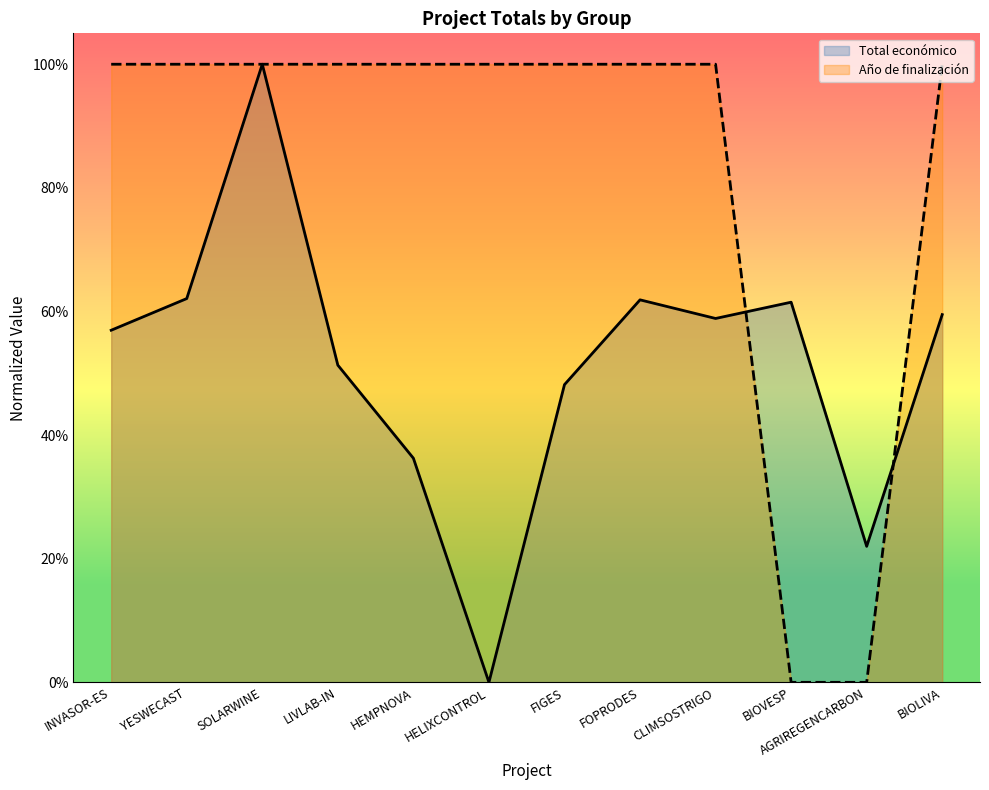

What is the average value of the Año de finalización series?

0.8